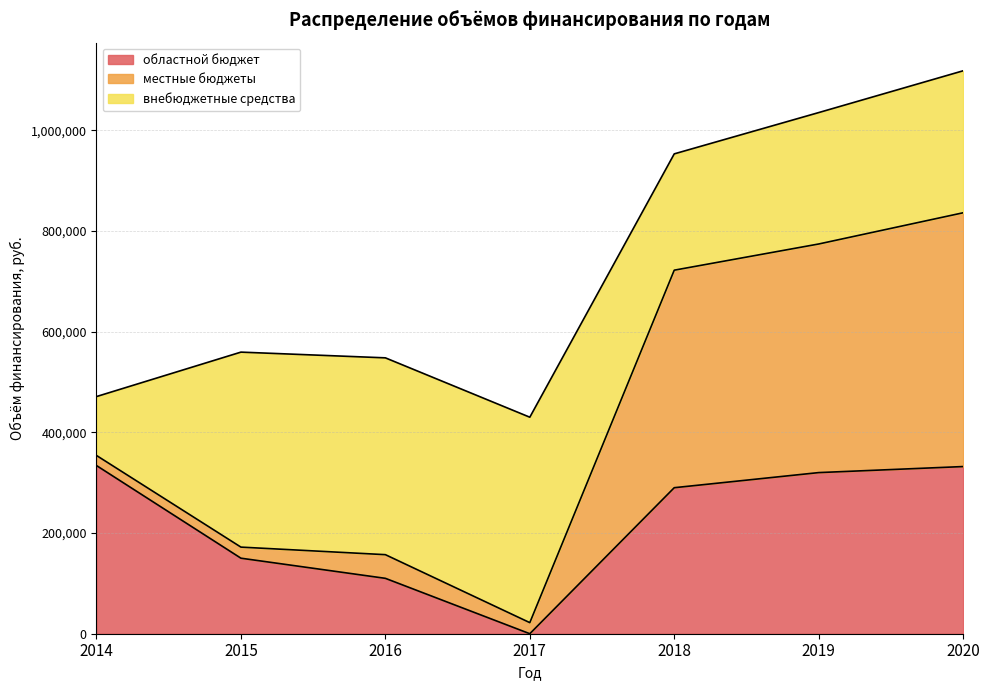

Is it true that областной бюджет equals 334000 at 2014?

True